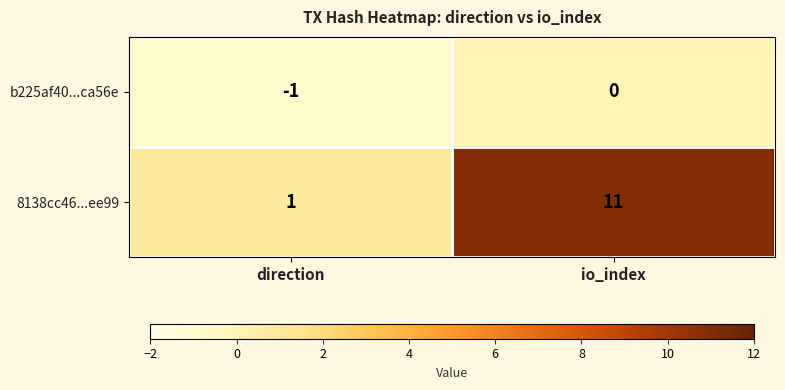

Reading left to right, transcribe all the data shown in this chart.

b225af40...ca56e: direction=-1	io_index=0
8138cc46...ee99: direction=1	io_index=11